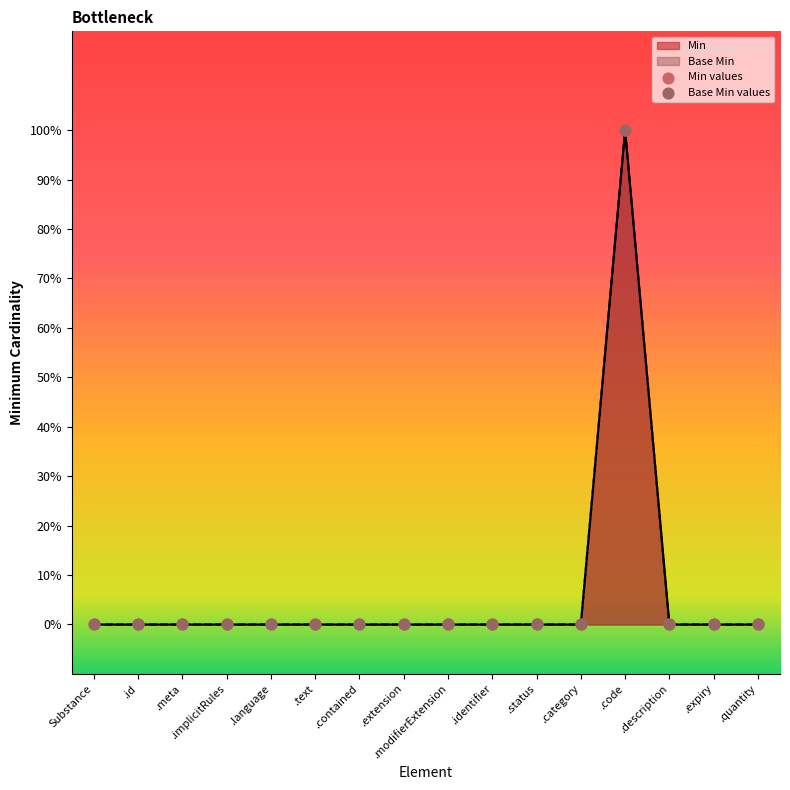

Is the value of Min at .code greater than the value of Base Min at .contained?

Yes